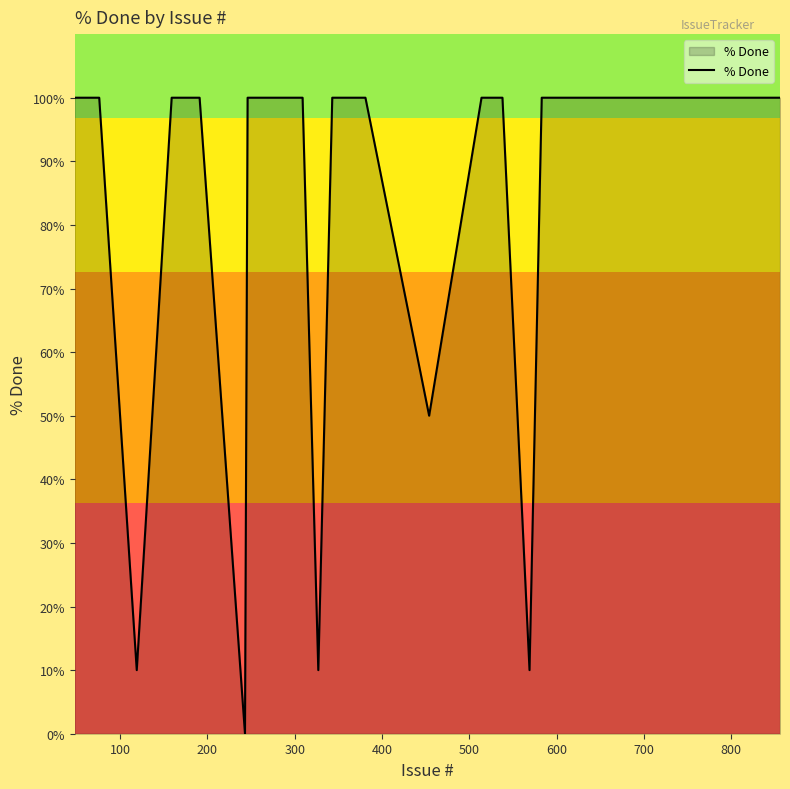

What is the difference between the maximum and minimum values?

100